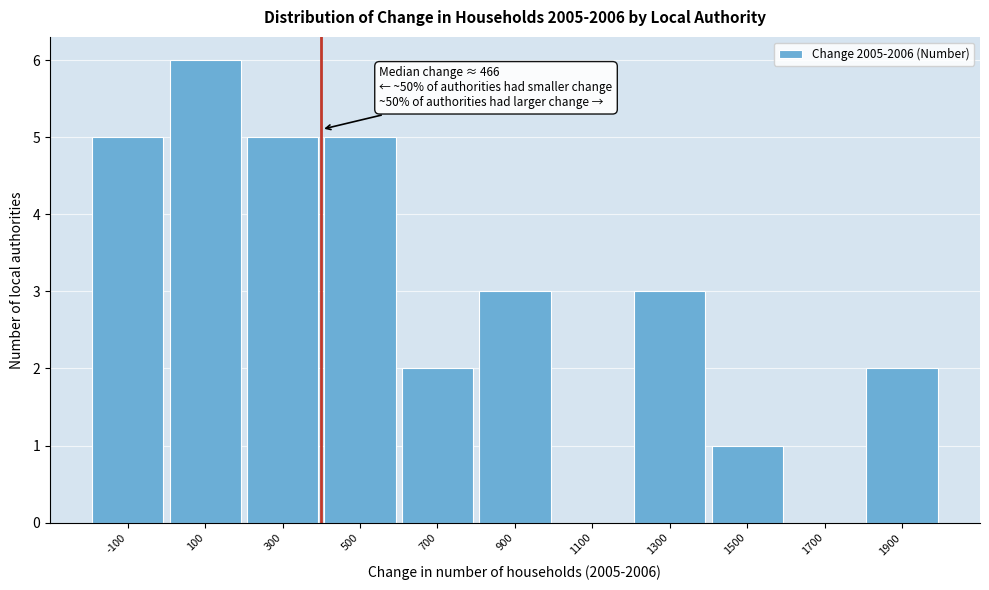

Reading left to right, list all the values displayed in this chart.

-100=5	100=6	300=5	500=5	700=2	900=3	1100=0	1300=3	1500=1	1700=0	1900=2